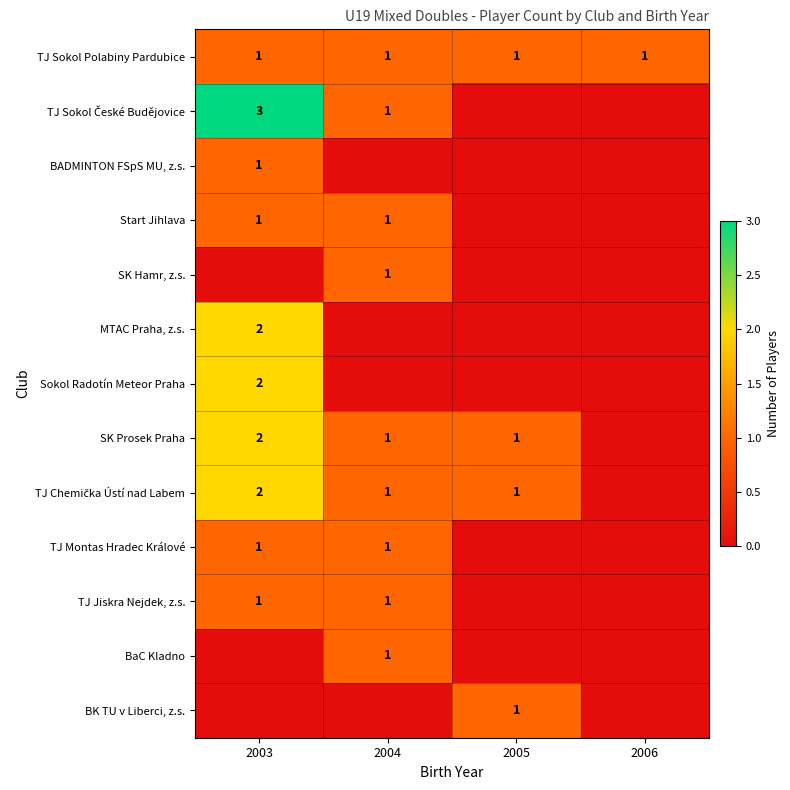

The SK Prosek Praha series shows 1 at 2004. True or false?

True